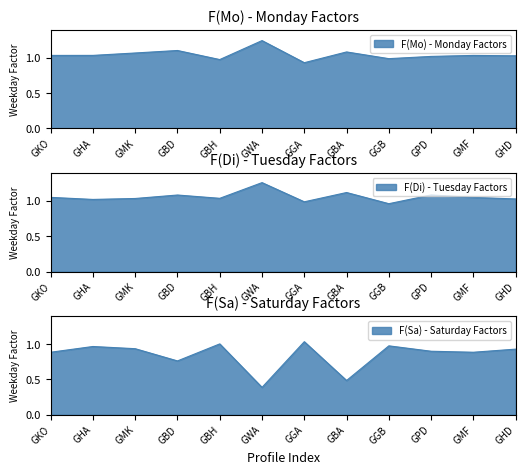

Reading left to right, what are all the values shown in this chart?

F(Mo): GKO=1.0	GHA=1.0	GMK=1.1	GBD=1.1	GBH=1.0	GWA=1.2	GGA=0.9	GBA=1.1	GGB=1.0	GPD=1.0	GMF=1.0	GHD=1.0
F(Di): GKO=1.1	GHA=1.0	GMK=1.0	GBD=1.1	GBH=1.0	GWA=1.3	GGA=1.0	GBA=1.1	GGB=1.0	GPD=1.1	GMF=1.1	GHD=1.0
F(Sa): GKO=0.9	GHA=1.0	GMK=0.9	GBD=0.8	GBH=1.0	GWA=0.4	GGA=1.0	GBA=0.5	GGB=1.0	GPD=0.9	GMF=0.9	GHD=0.9